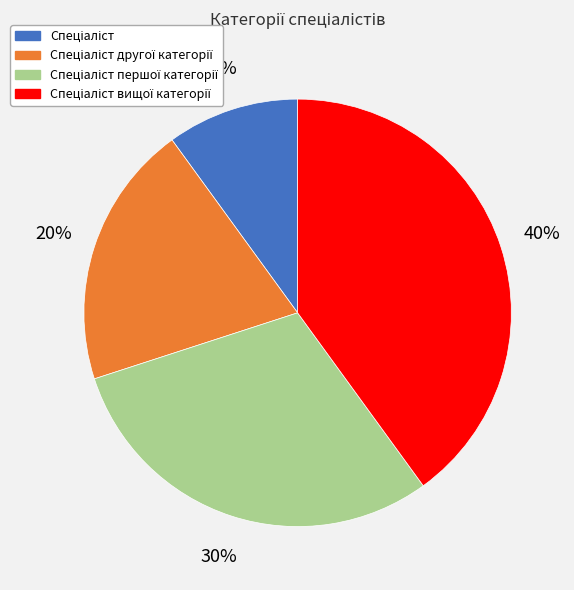

How many segments does this pie chart have?

4